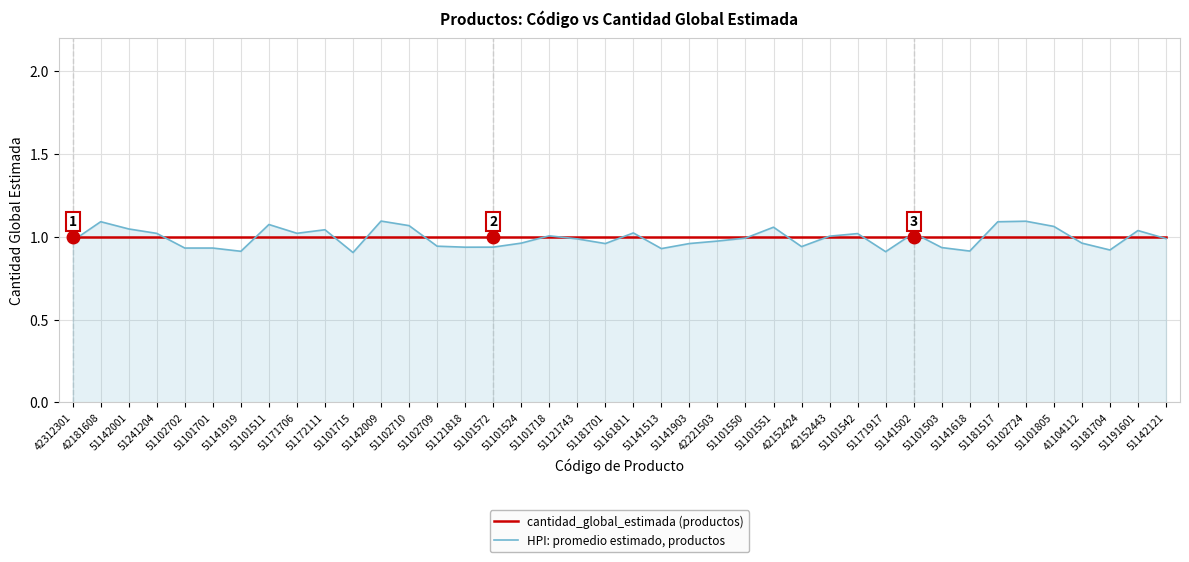

True or false: cantidad_global_estimada (productos) and HPI: promedio estimado, productos intersect in this chart.

True